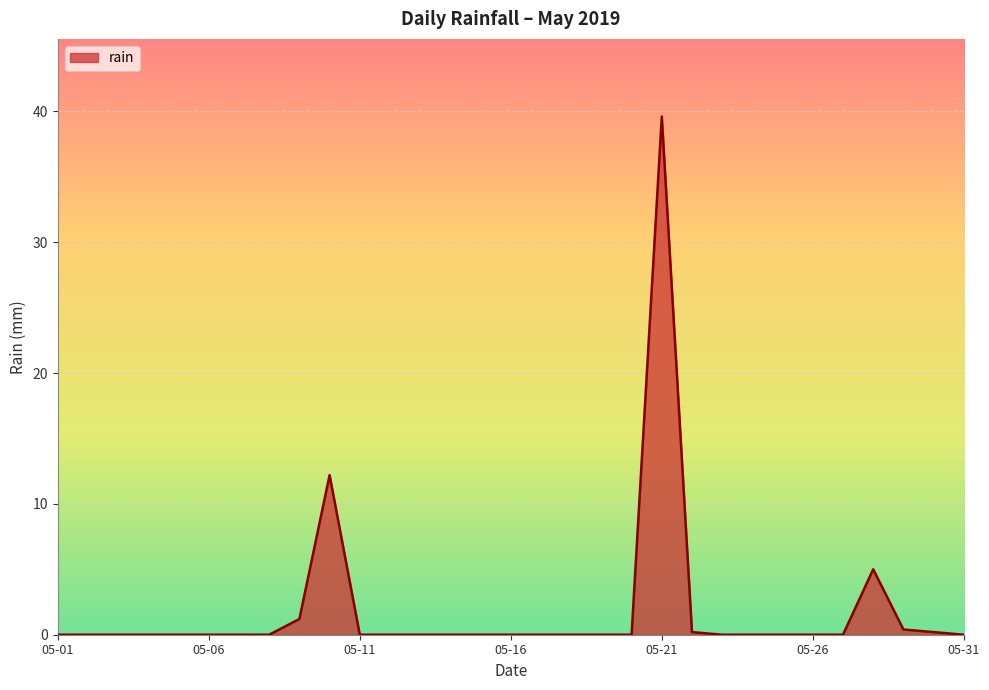

What is the greatest value displayed?

39.6